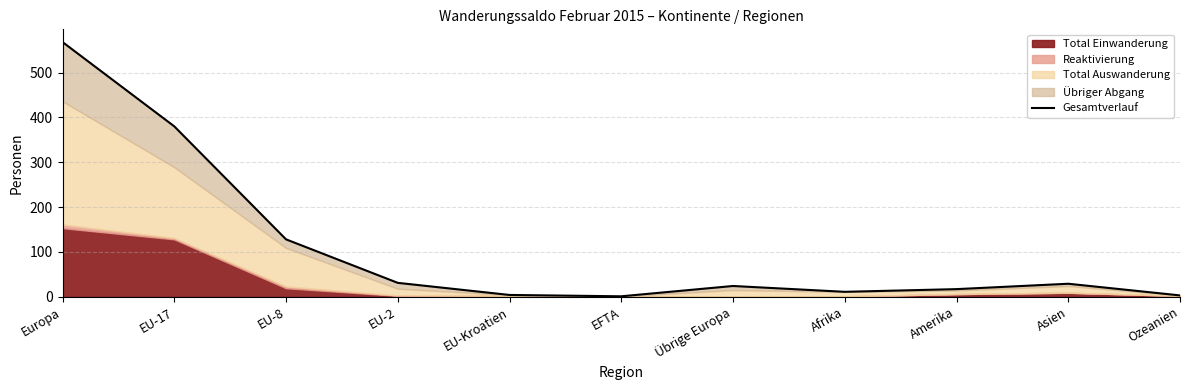

Does the chart have visible grid lines?

Yes